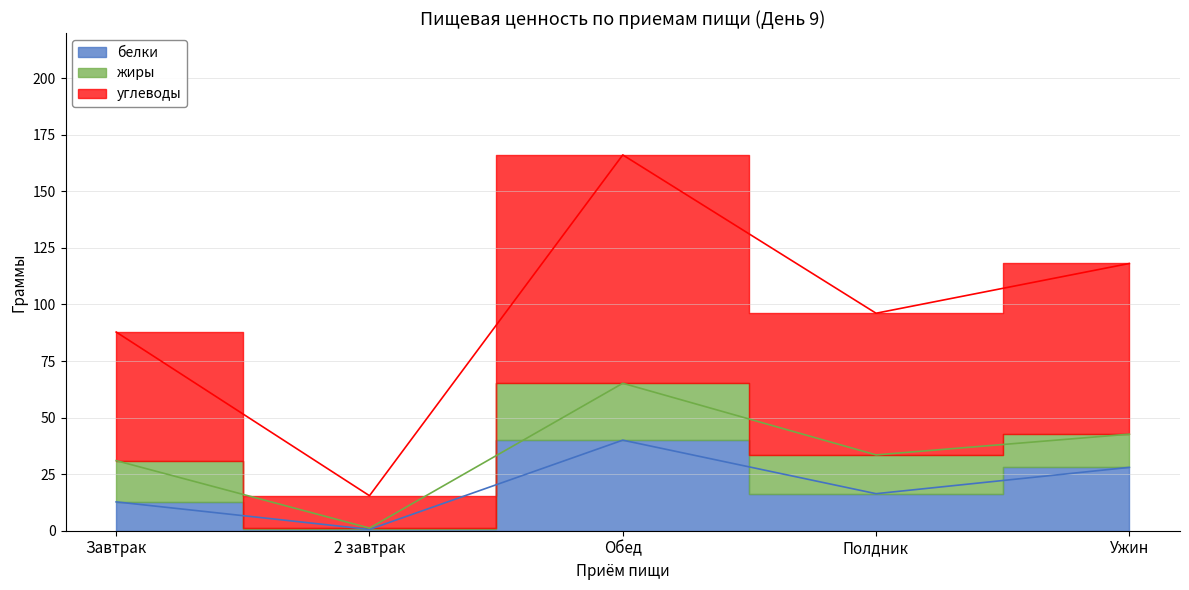

What position from the right is Обед?

3